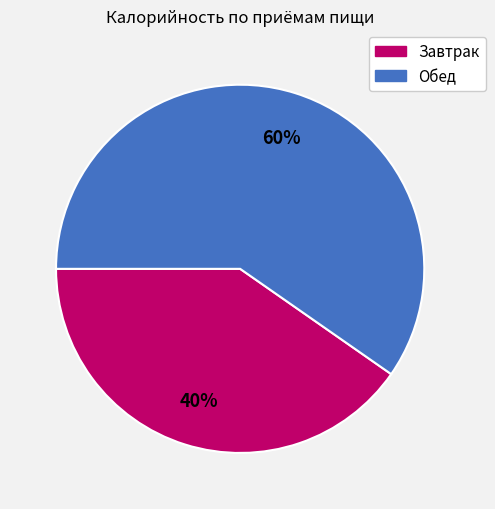

Rank the categories by value from lowest to highest.

Завтрак, Обед